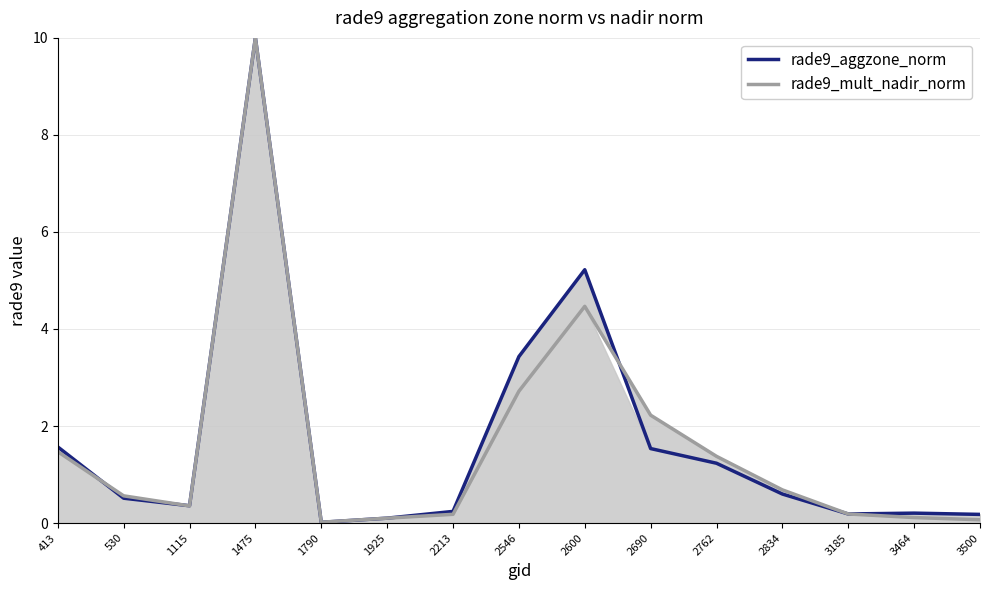

Reading left to right, what are all the values shown in this chart?

rade9_aggzone_norm: 1.6	0.5	0.4	10.0	0.0	0.1	0.2	3.4	5.2	1.5	1.2	0.6	0.2	0.2	0.2
rade9_mult_nadir_norm: 1.5	0.6	0.4	10.0	0.0	0.1	0.2	2.7	4.5	2.2	1.4	0.7	0.2	0.1	0.1